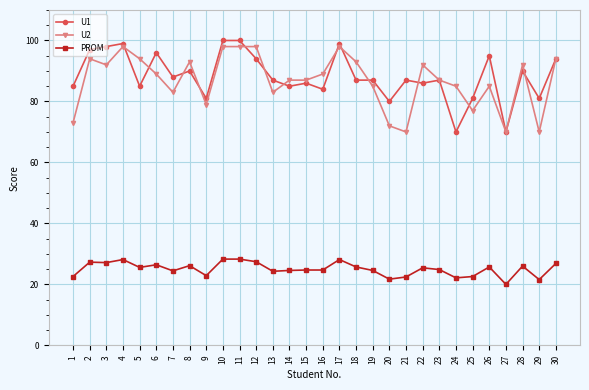

At 7, list the series in order from largest to smallest.

U1, U2, PROM